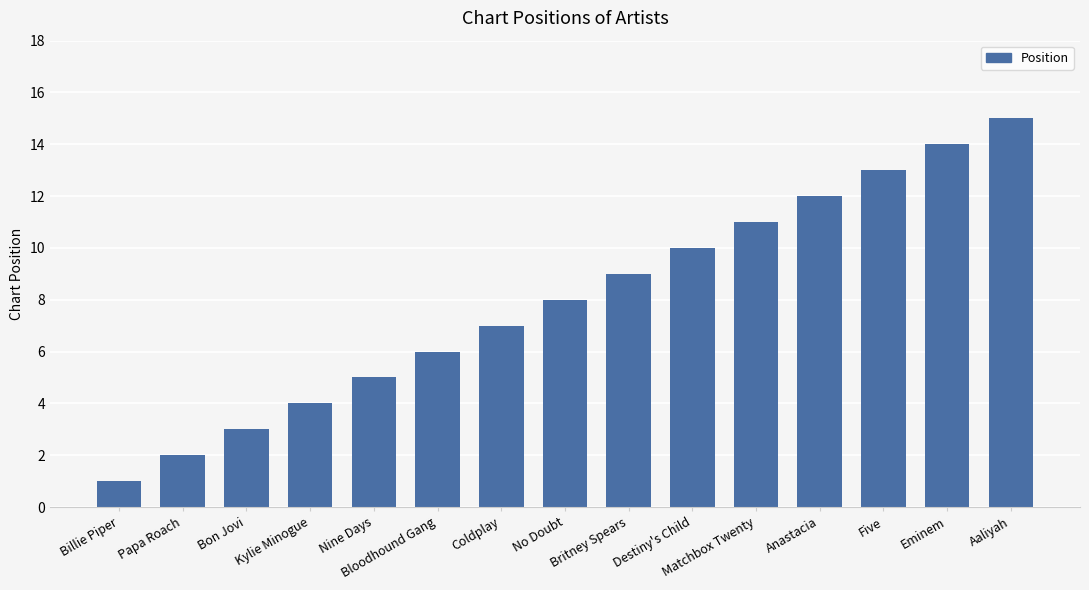

What is the greatest value displayed?

15